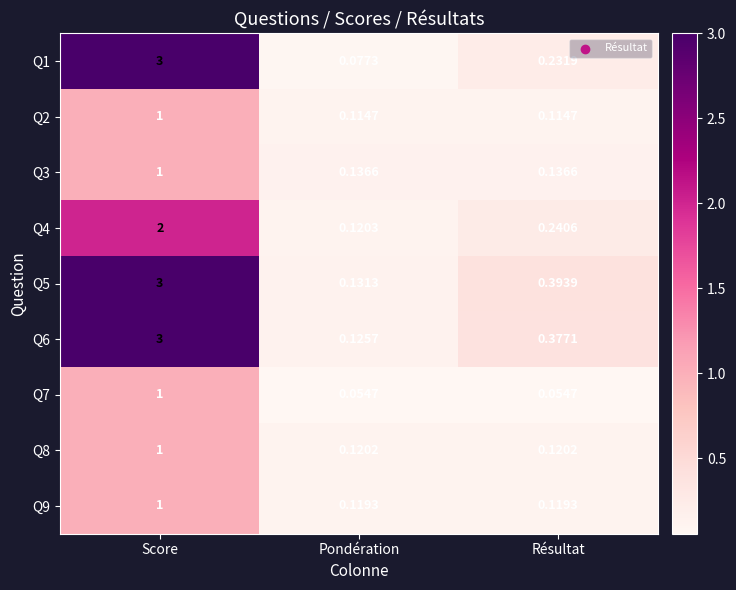

At how many categories does at least one series exceed 0?

3